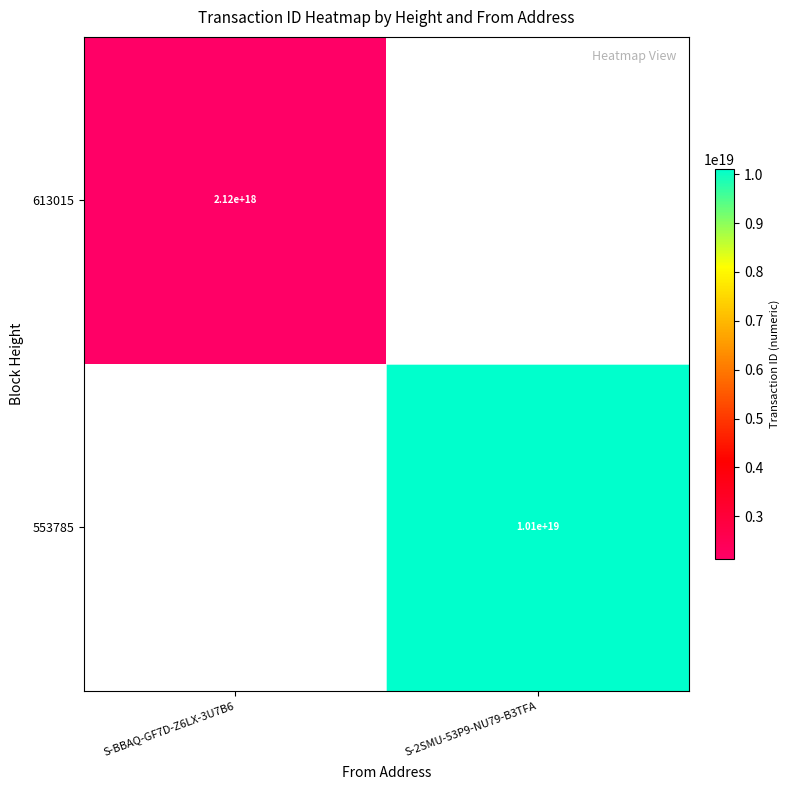

Is the value of 553785 at S-2SMU-53P9-NU79-B3TFA greater than the value of 613015 at S-BBAQ-GF7D-Z6LX-3U7B6?

Yes